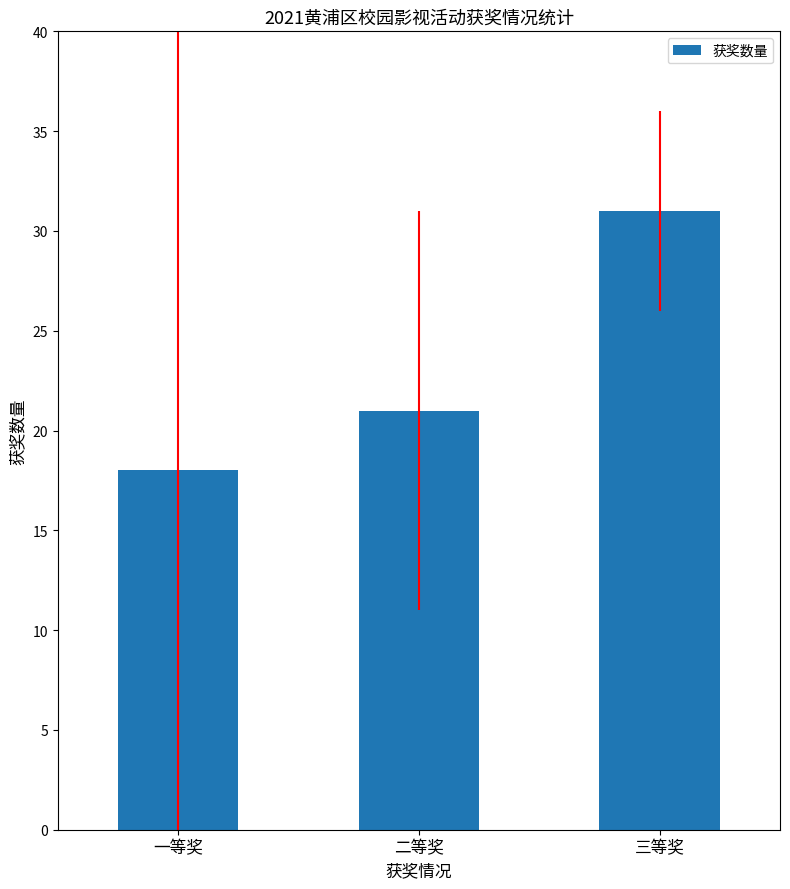

Rank the categories by value from lowest to highest.

一等奖, 二等奖, 三等奖